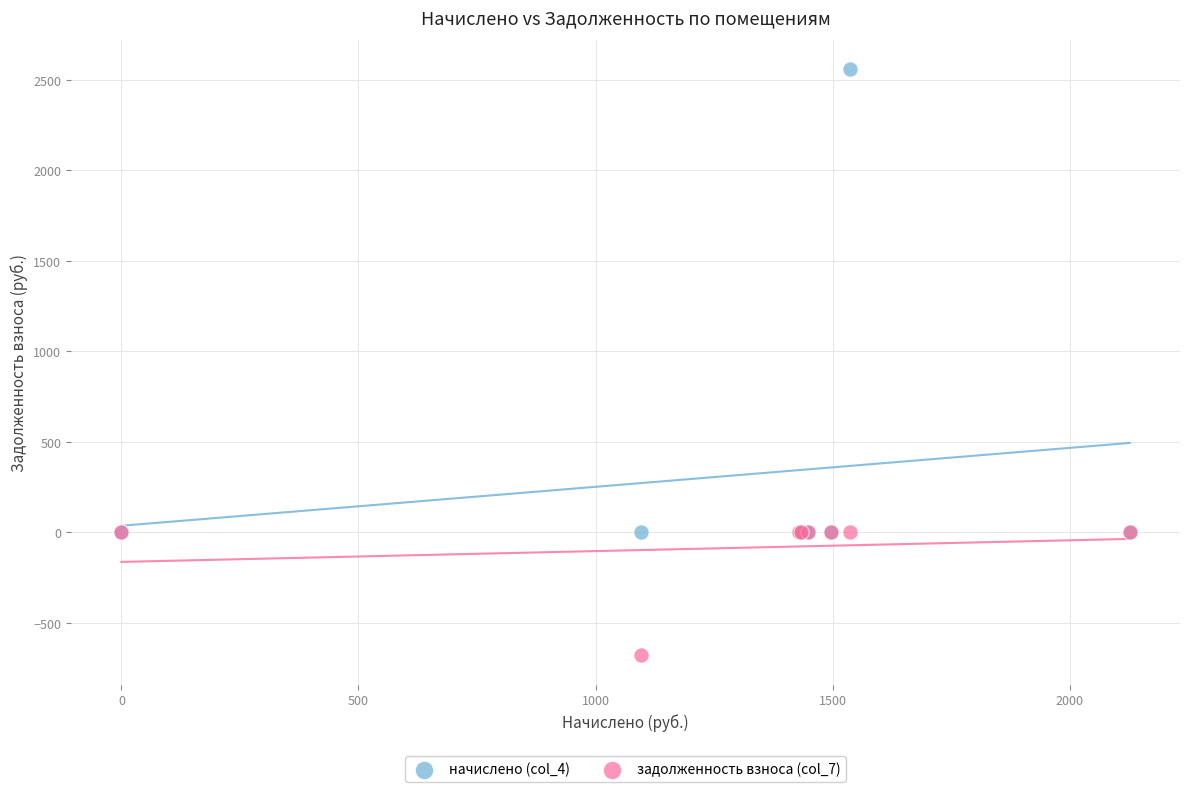

What are all the series names shown in the legend?

начислено (col_4), задолженность взноса (col_7)